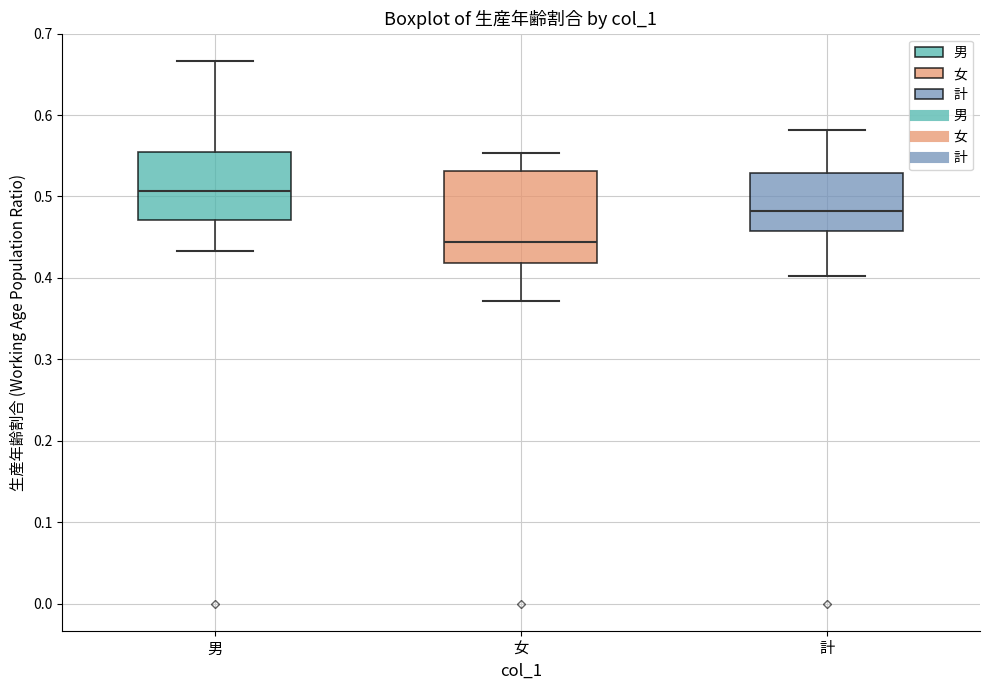

Where is the upper edge of the box for 計 on the y-axis? The values are not printed on the chart, so give them approximately, as read against the axis.

0.53